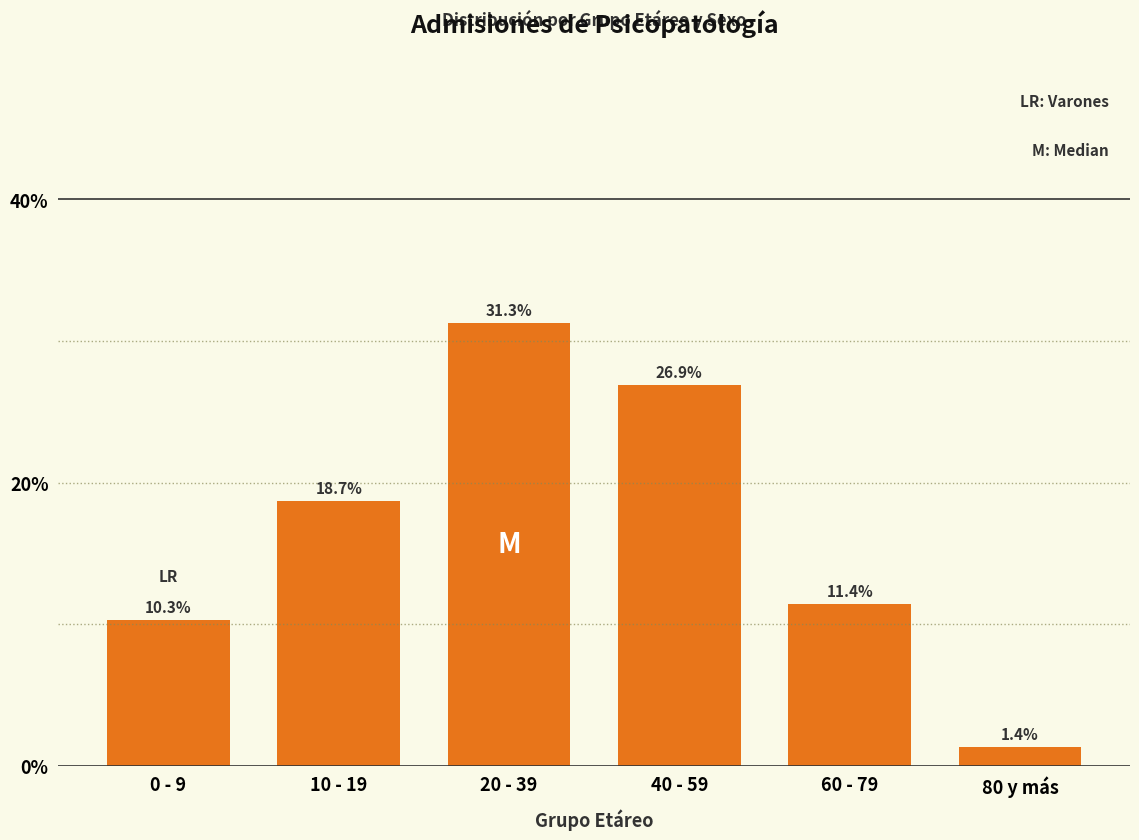

Reading left to right, list all the values displayed in this chart.

0 - 9=10.3	10 - 19=18.7	20 - 39=31.3	40 - 59=26.9	60 - 79=11.4	80 y más=1.4